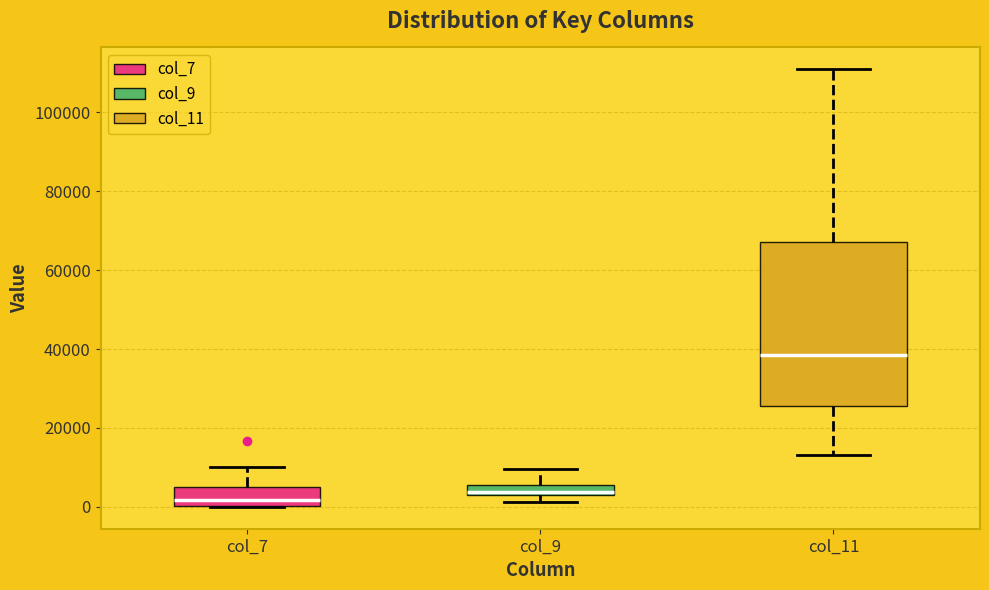

Where is the upper edge of the box for col_9 on the y-axis? The values are not printed on the chart, so give them approximately, as read against the axis.

6000